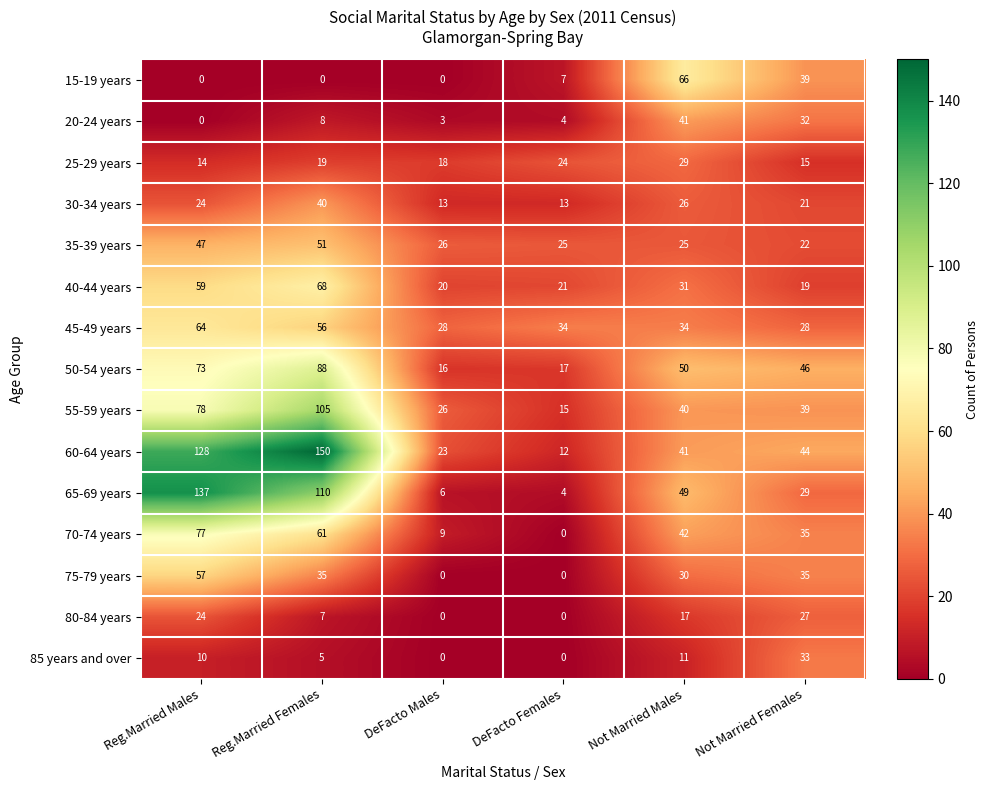

Which series has the largest total across all categories?

60-64 years